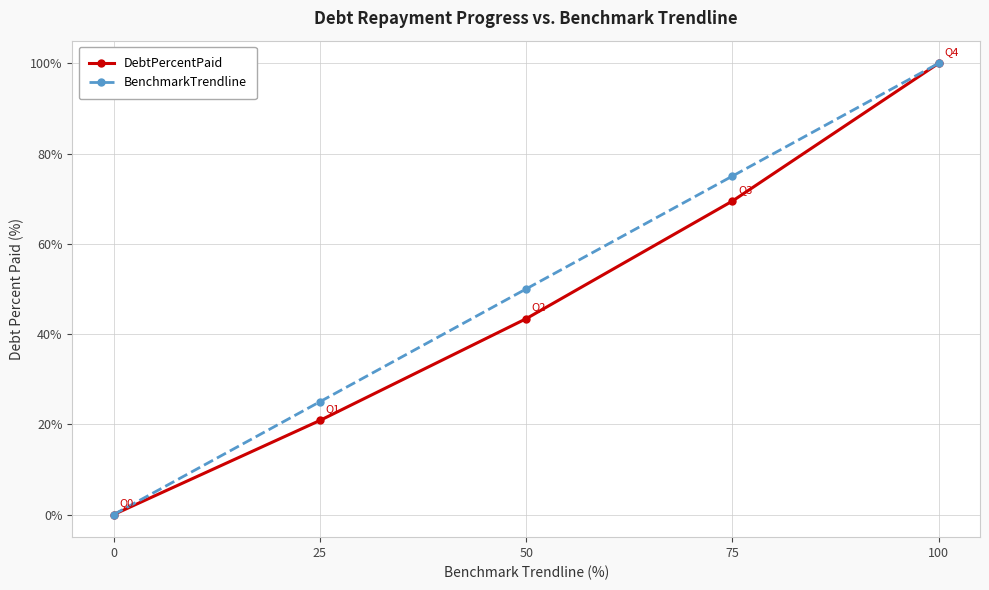

What is the sum of all DebtPercentPaid values?

233.7